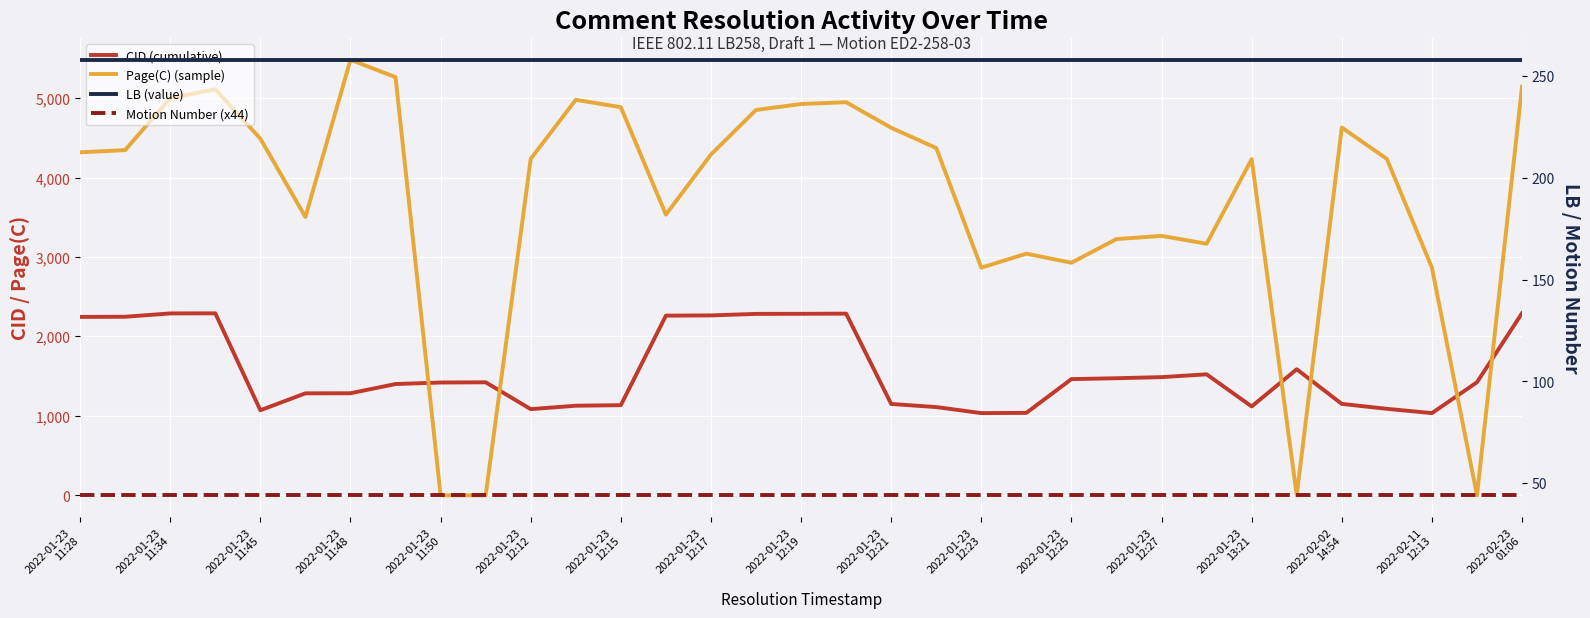

Which series has the largest total across all categories?

Page(C) (sample)